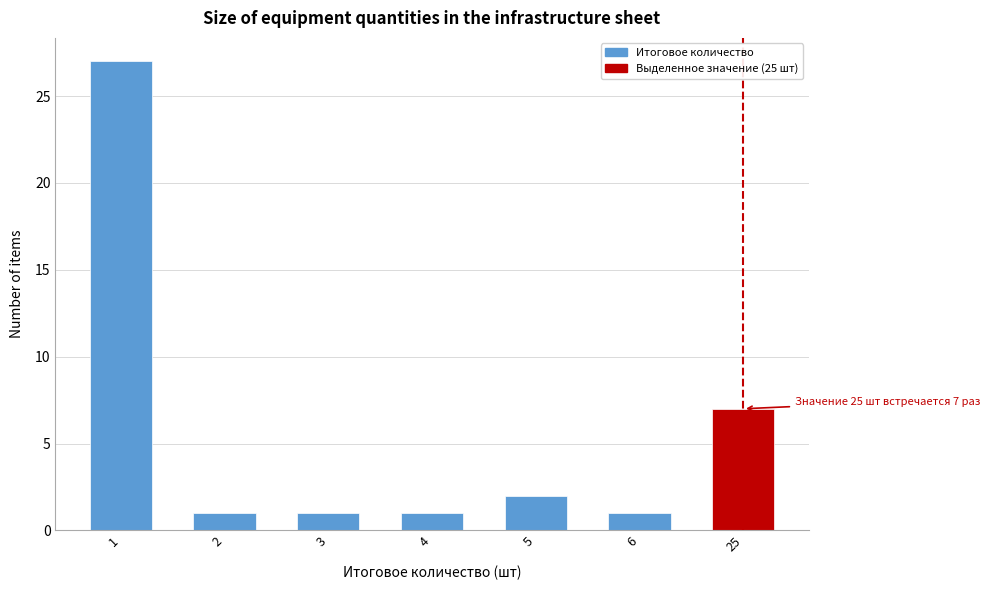

Reading left to right, what are all the values shown in this chart?

27	1	1	1	2	1	7